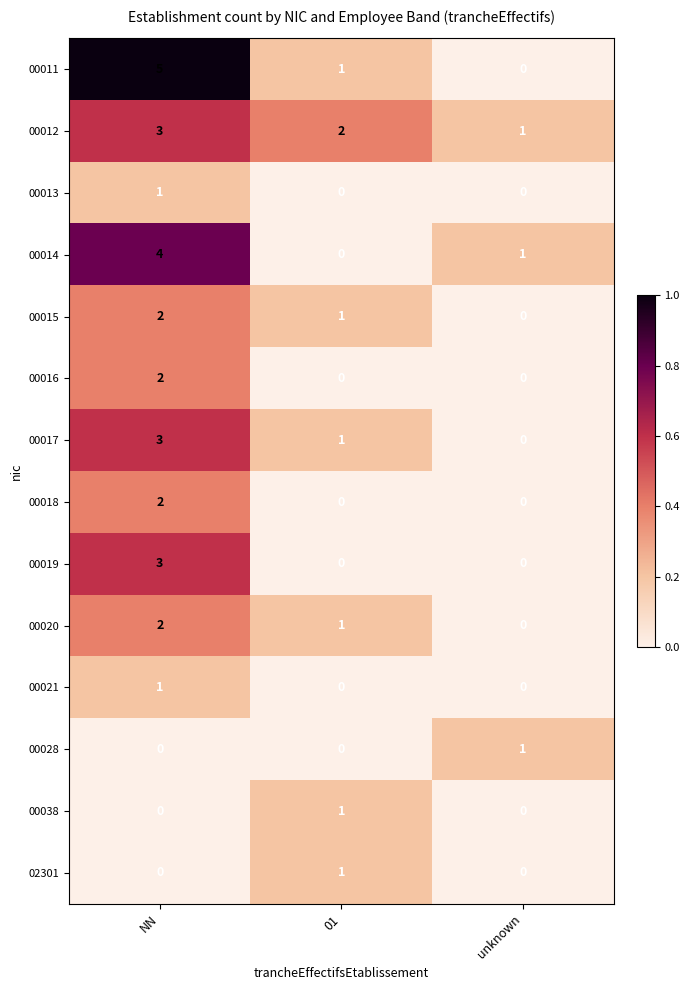

Between NN and unknown, which series saw the biggest shift?

00011